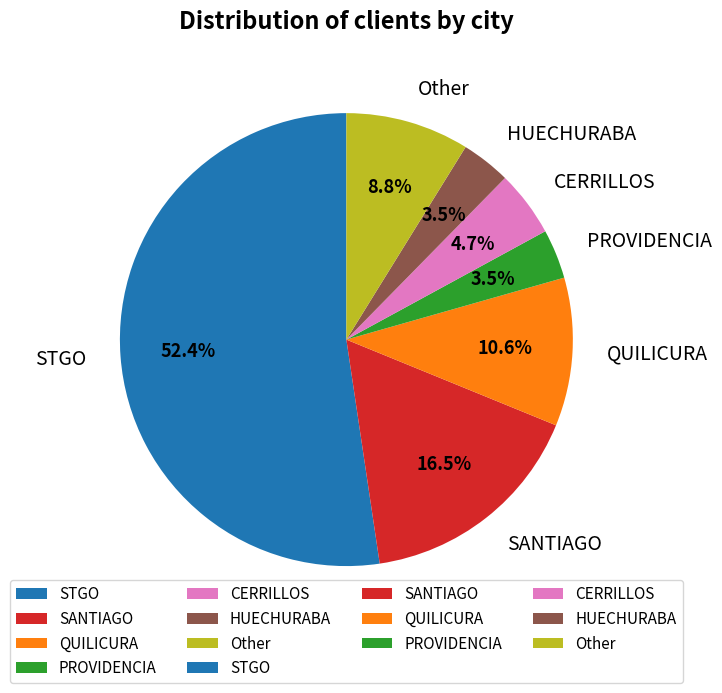

Which category accounts for the majority?

STGO